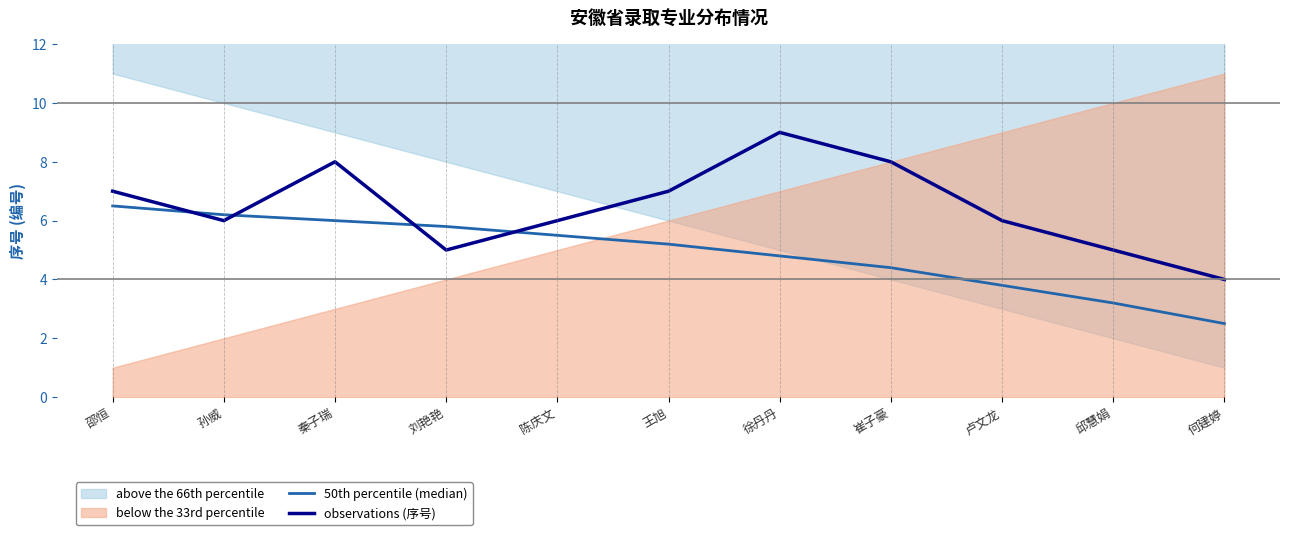

Reading left to right, extract all data points from this chart.

50th percentile (median): 邵恒=6.5	孙威=6.2	秦子瑞=6.0	刘艳艳=5.8	陈庆文=5.5	王旭=5.2	徐丹丹=4.8	崔子豪=4.4	卢文龙=3.8	邱慧娟=3.2	何建婷=2.5
observations (序号): 邵恒=7.0	孙威=6.0	秦子瑞=8.0	刘艳艳=5.0	陈庆文=6.0	王旭=7.0	徐丹丹=9.0	崔子豪=8.0	卢文龙=6.0	邱慧娟=5.0	何建婷=4.0